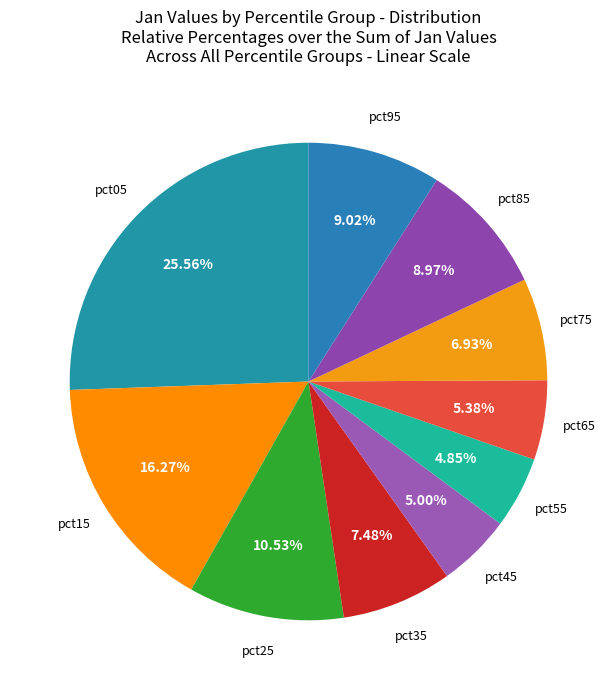

Count the number of slices in the pie.

10